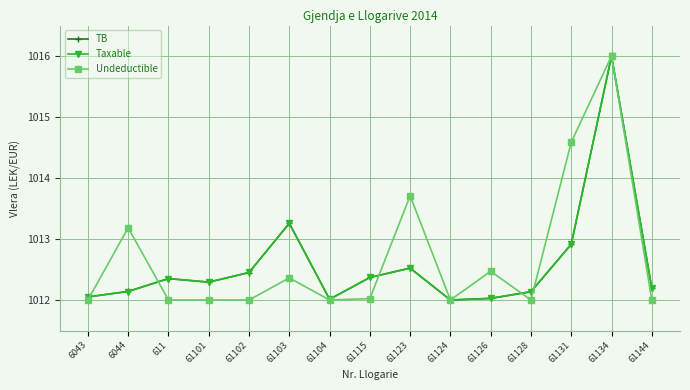

Reading left to right, list all the values displayed in this chart.

TB: 1012.1	1012.1	1012.4	1012.3	1012.5	1013.3	1012.0	1012.4	1012.5	1012.0	1012.0	1012.1	1012.9	1016.0	1012.2
Taxable: 1012.1	1012.1	1012.4	1012.3	1012.5	1013.3	1012.0	1012.4	1012.5	1012.0	1012.0	1012.1	1012.9	1016.0	1012.2
Undeductible: 1012.0	1013.2	1012.0	1012.0	1012.0	1012.4	1012.0	1012.0	1013.7	1012.0	1012.5	1012.0	1014.6	1016.0	1012.0